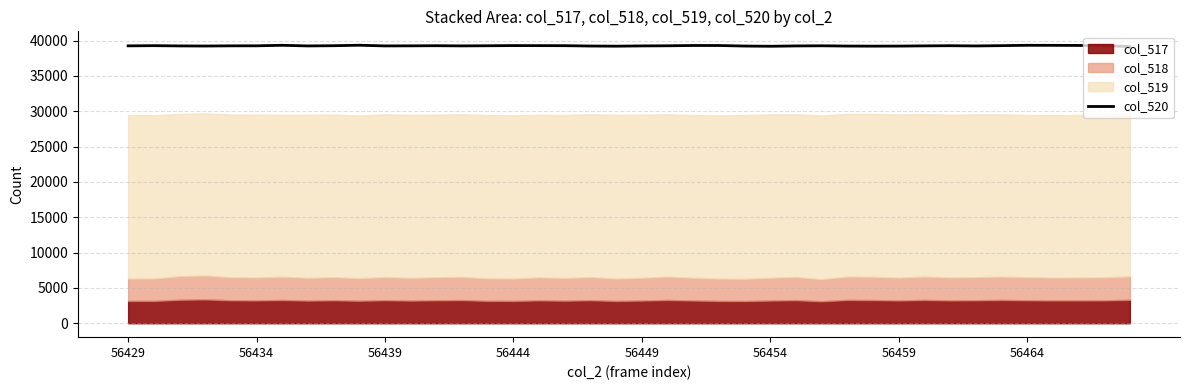

How many interior local valleys (lower than both neighbors) does the data have?

8